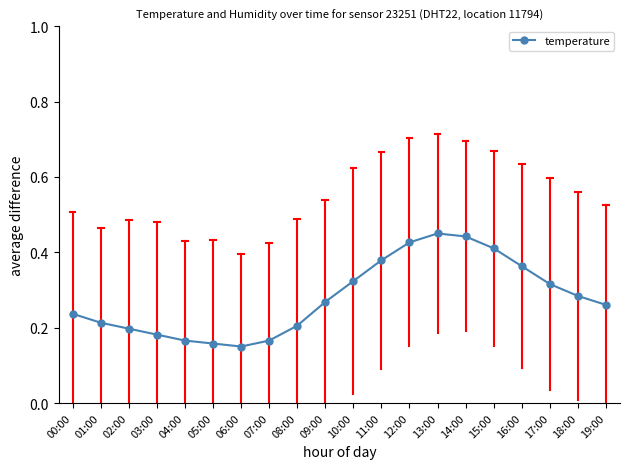

Between 14:00 and 17:00, which is larger?

14:00